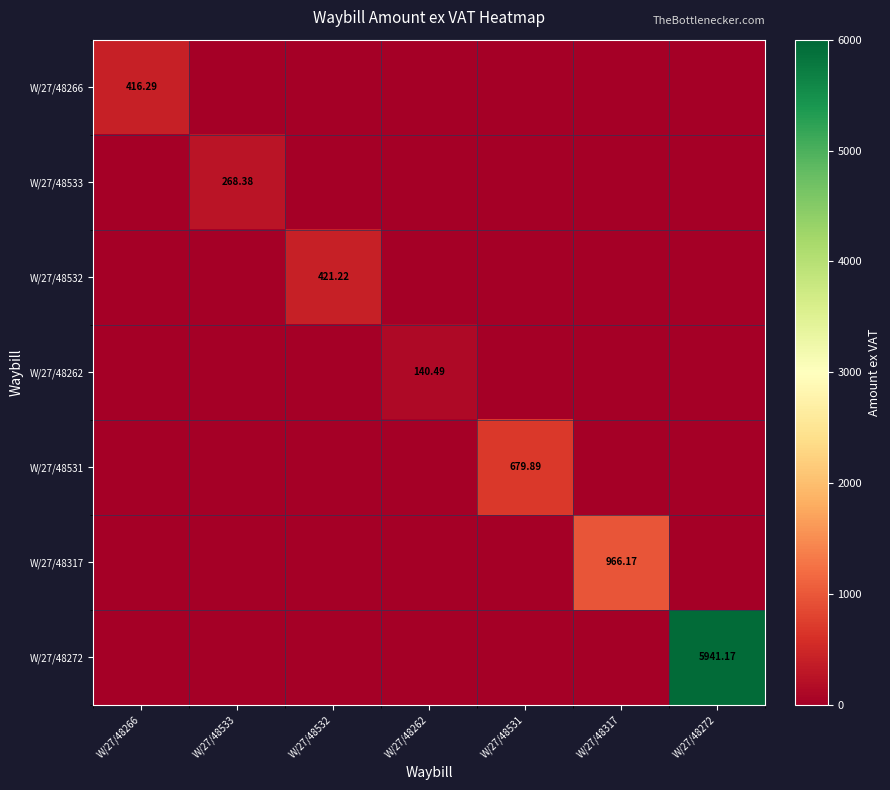

At which label does W/27/48531 reach its minimum?

W/27/48266